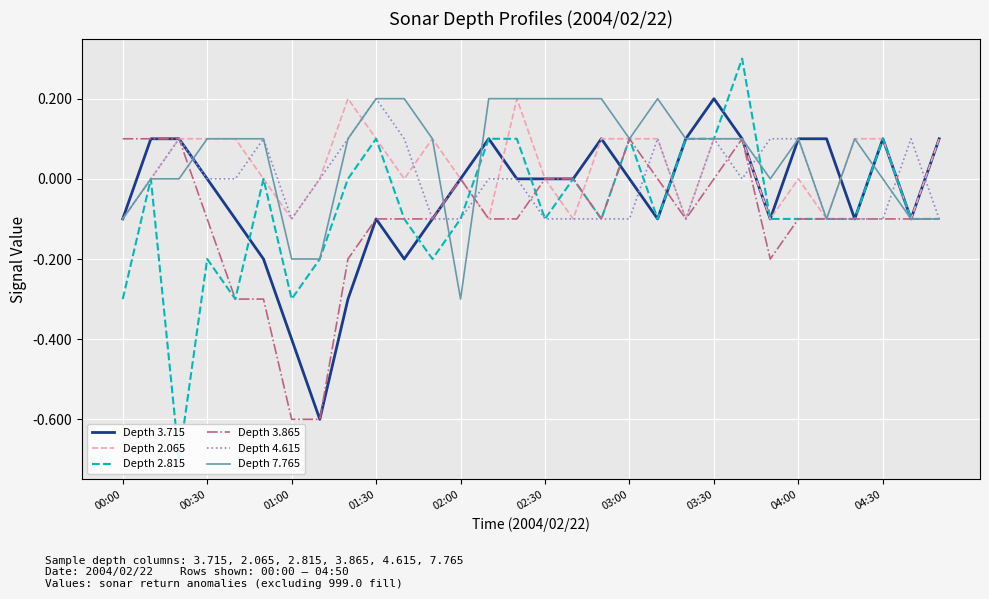

How many Depth 3.865 values are between 0 and 1?

10